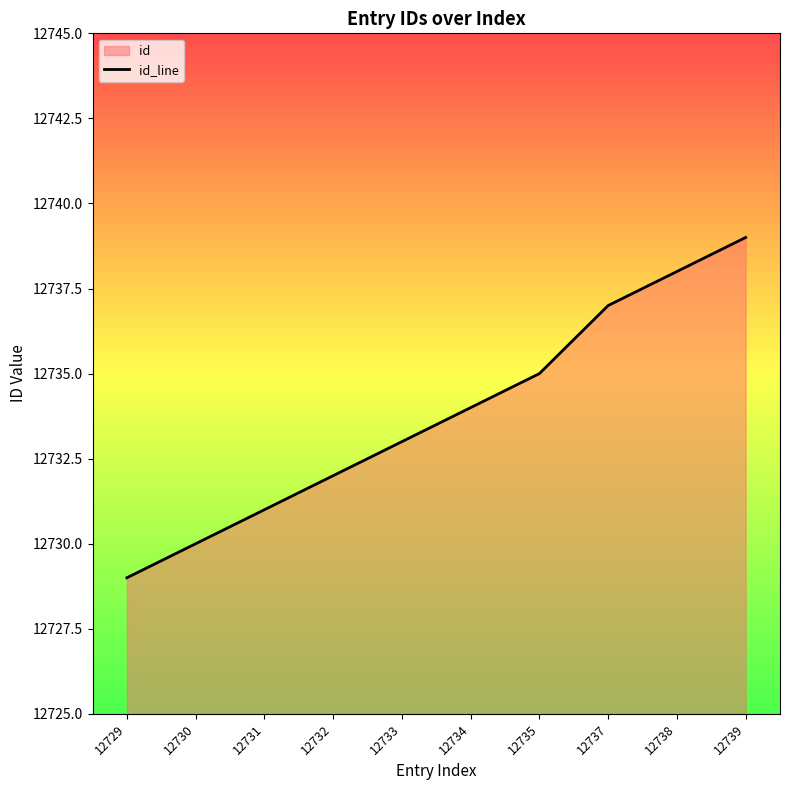

What is the value of the 8th point from the left?

12737